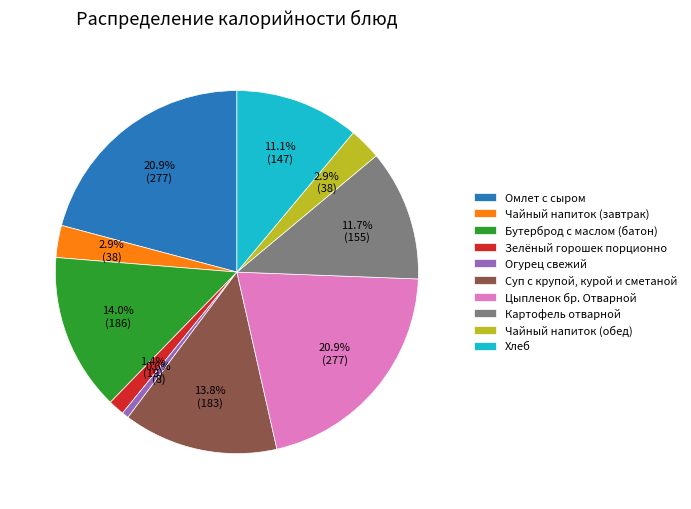

What is the smallest slice in the pie chart?

Огурец свежий